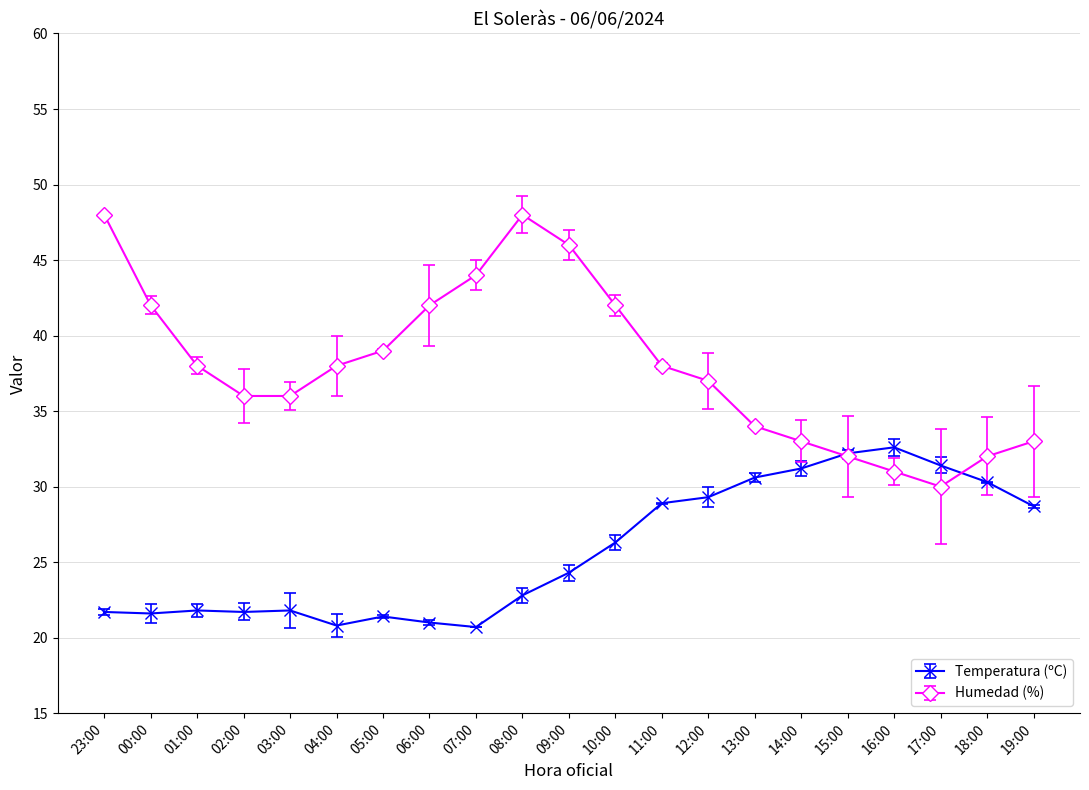

True or false: Temperatura (ºC) has more than 1 points higher than both neighbors.

True